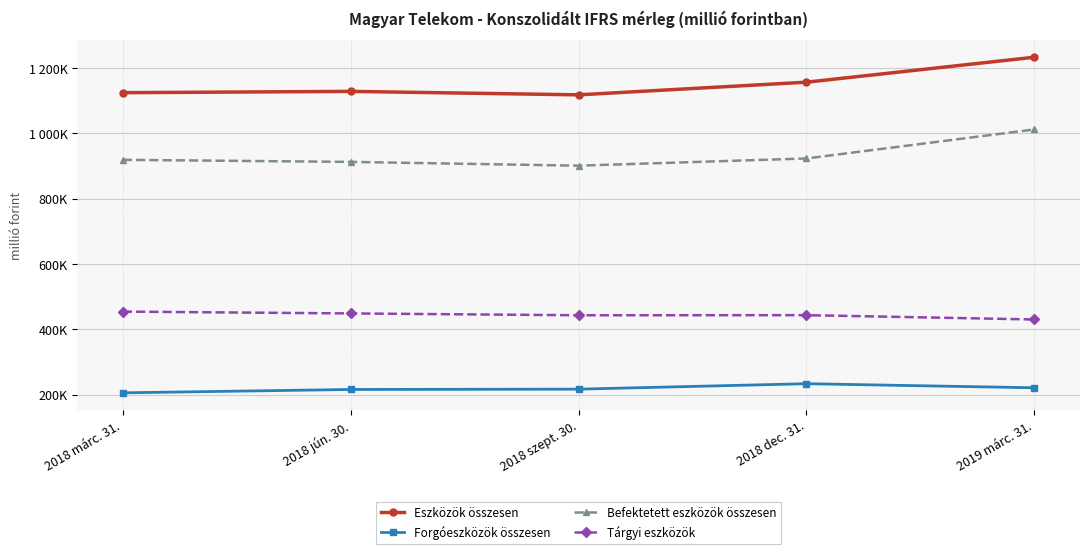

What position from the right is 2018 jún. 30.?

4